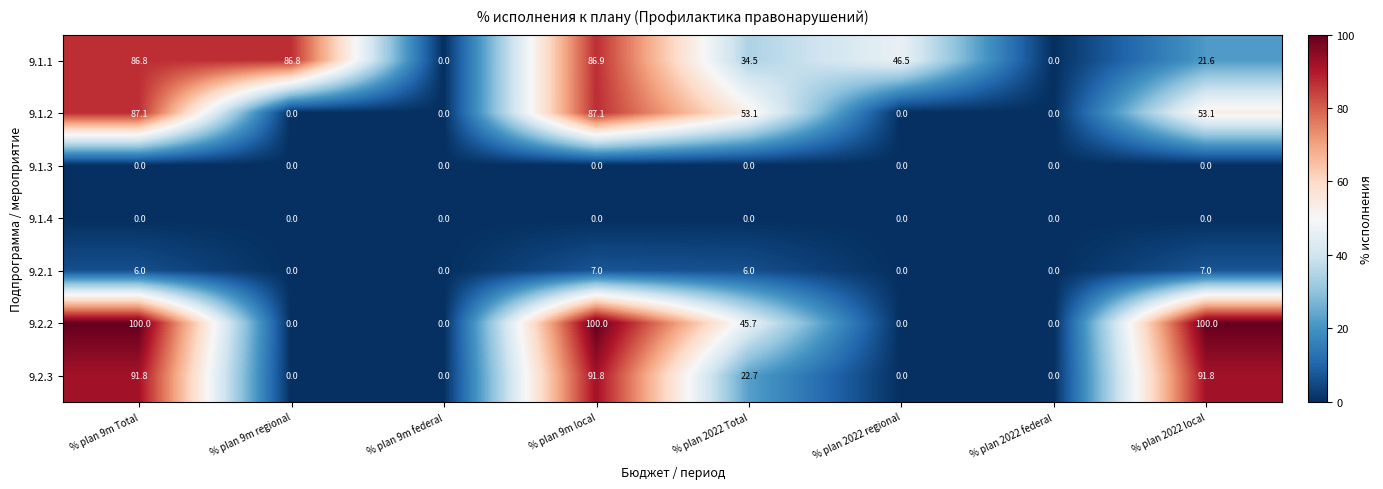

True or false: 9.1.4 has a value of 0.0 at % plan 2022 federal.

True